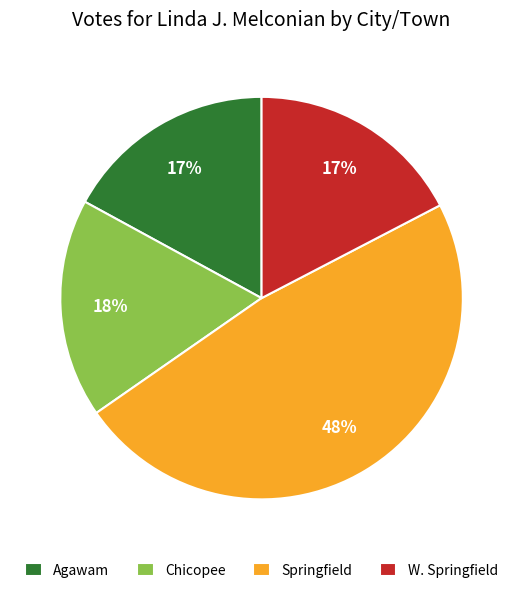

True or false: Chicopee accounts for 18% of the total.

True